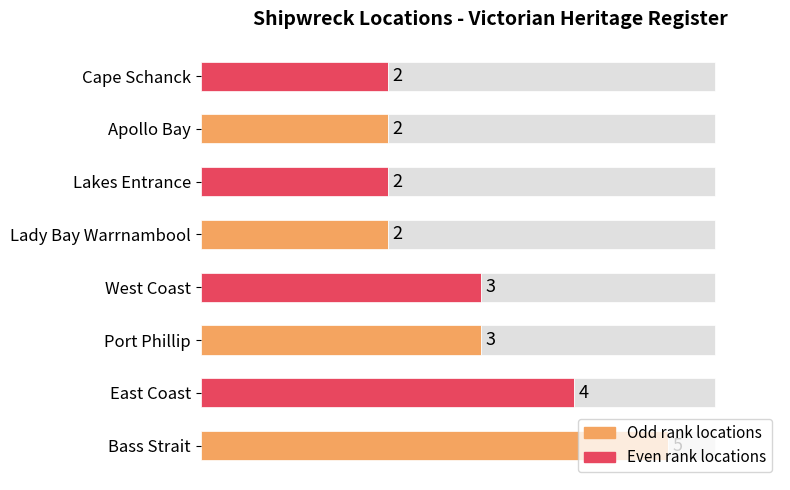

Reading left to right, transcribe all the data shown in this chart.

5	4	3	3	2	2	2	2